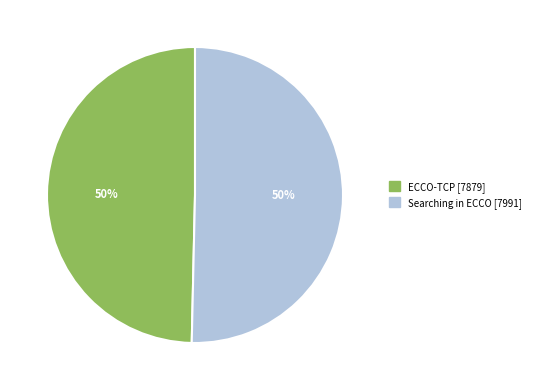

Combined, do ECCO-TCP and Searching in ECCO account for over 50%?

Yes